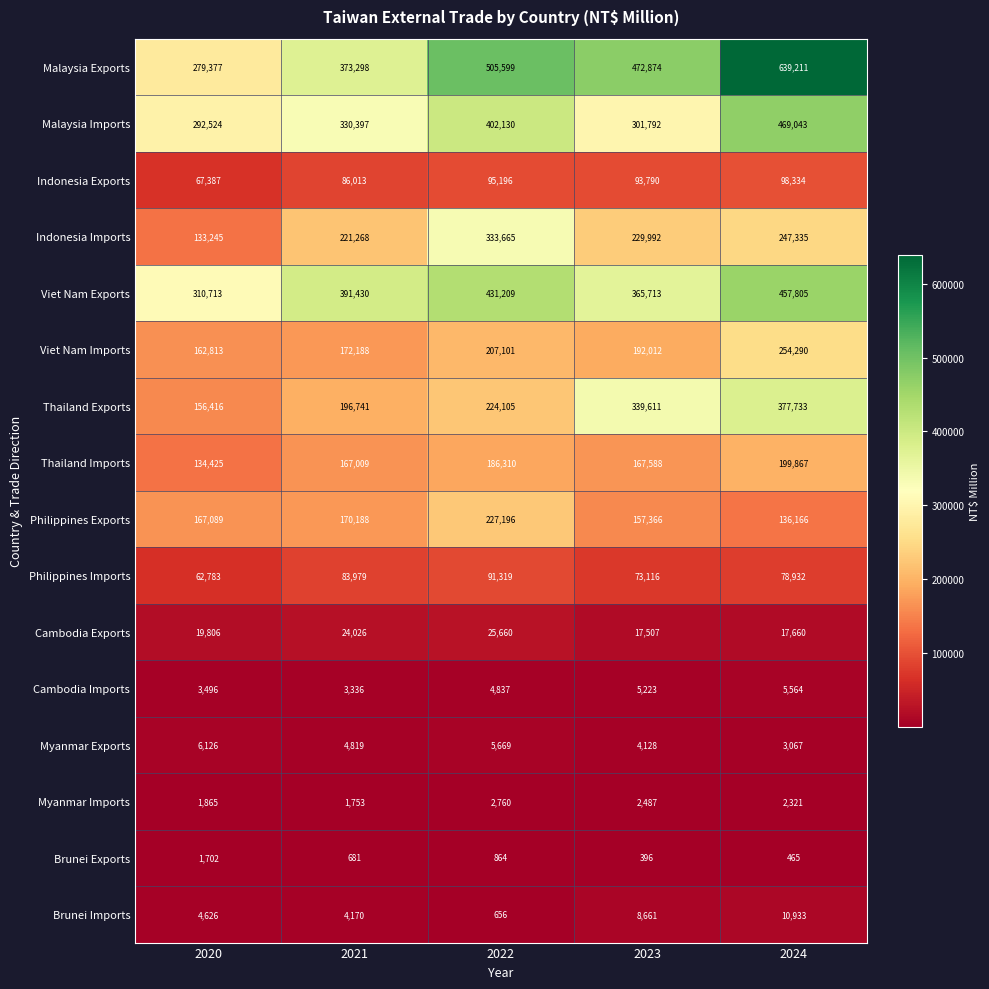

List the series in order of their peak value, highest first.

Malaysia Exports, Malaysia Imports, Viet Nam Exports, Thailand Exports, Indonesia Imports, Viet Nam Imports, Philippines Exports, Thailand Imports, Indonesia Exports, Philippines Imports, Cambodia Exports, Brunei Imports, Myanmar Exports, Cambodia Imports, Myanmar Imports, Brunei Exports